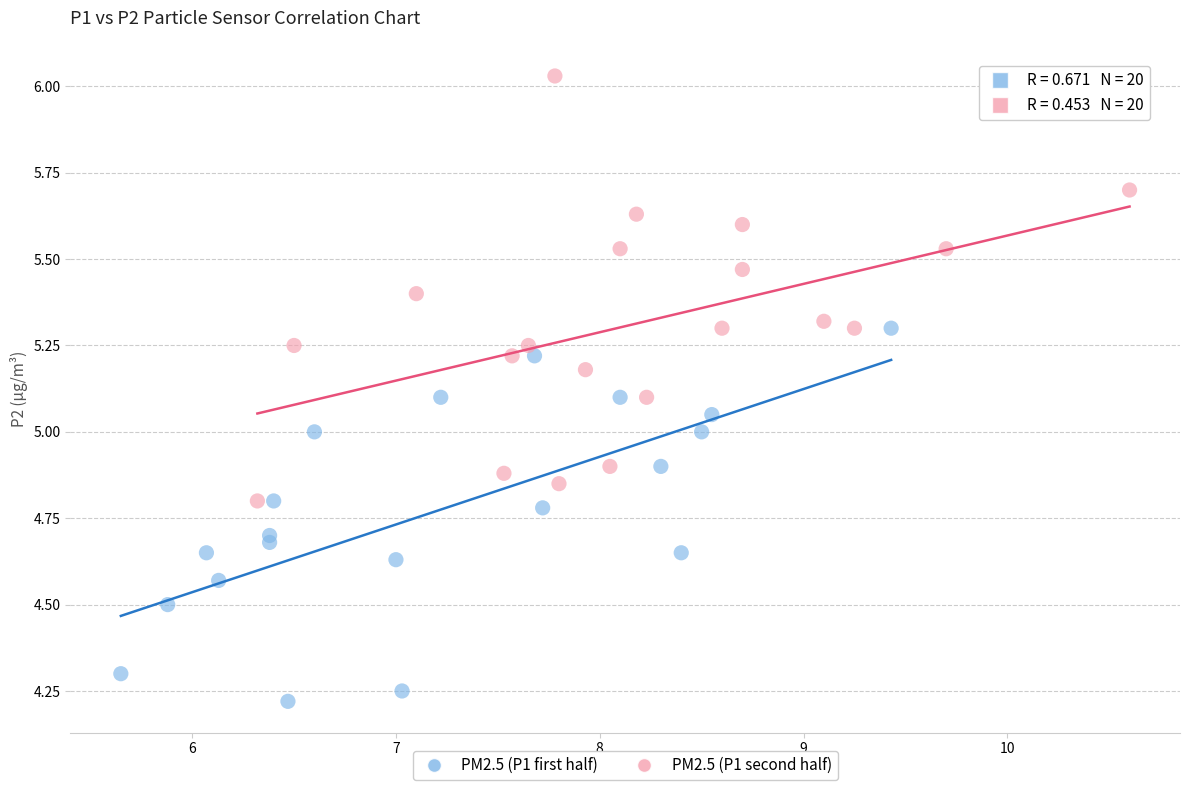

Which series has the largest Y range (max minus min)?

PM2.5 (P1 second half)